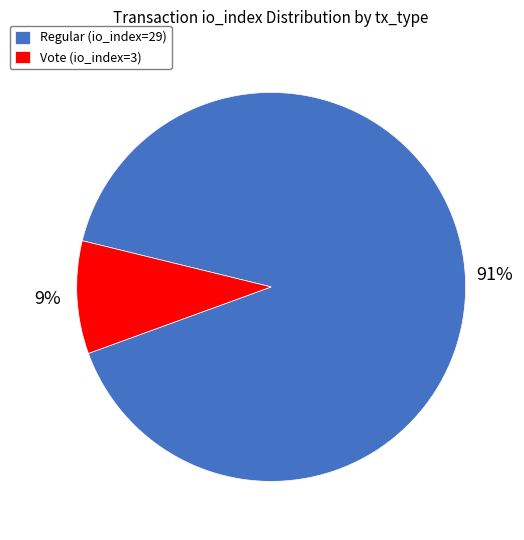

Which category accounts for the majority?

Regular (io_index=29)